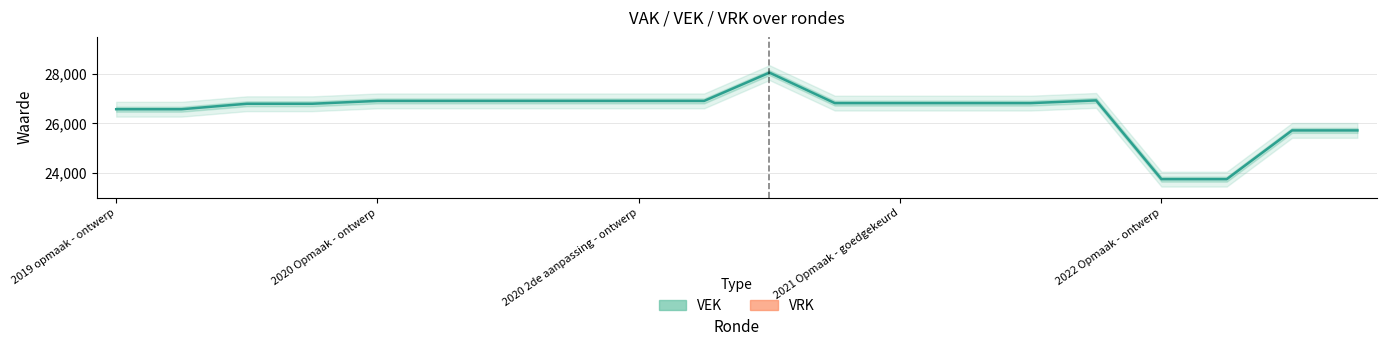

Between 5 and 8, which series saw the biggest shift?

VEK